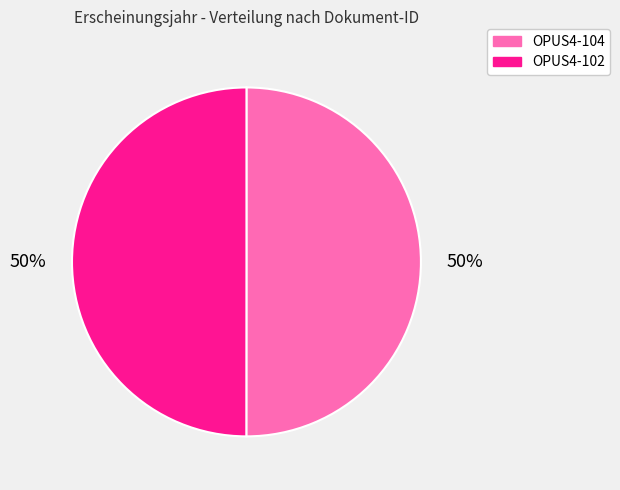

Count the number of slices in the pie.

2